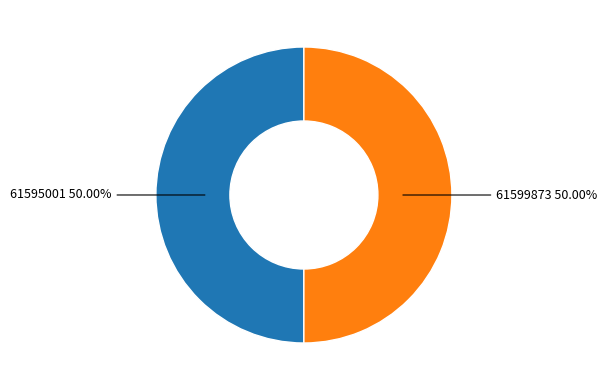

Which category accounts for the majority?

61599873